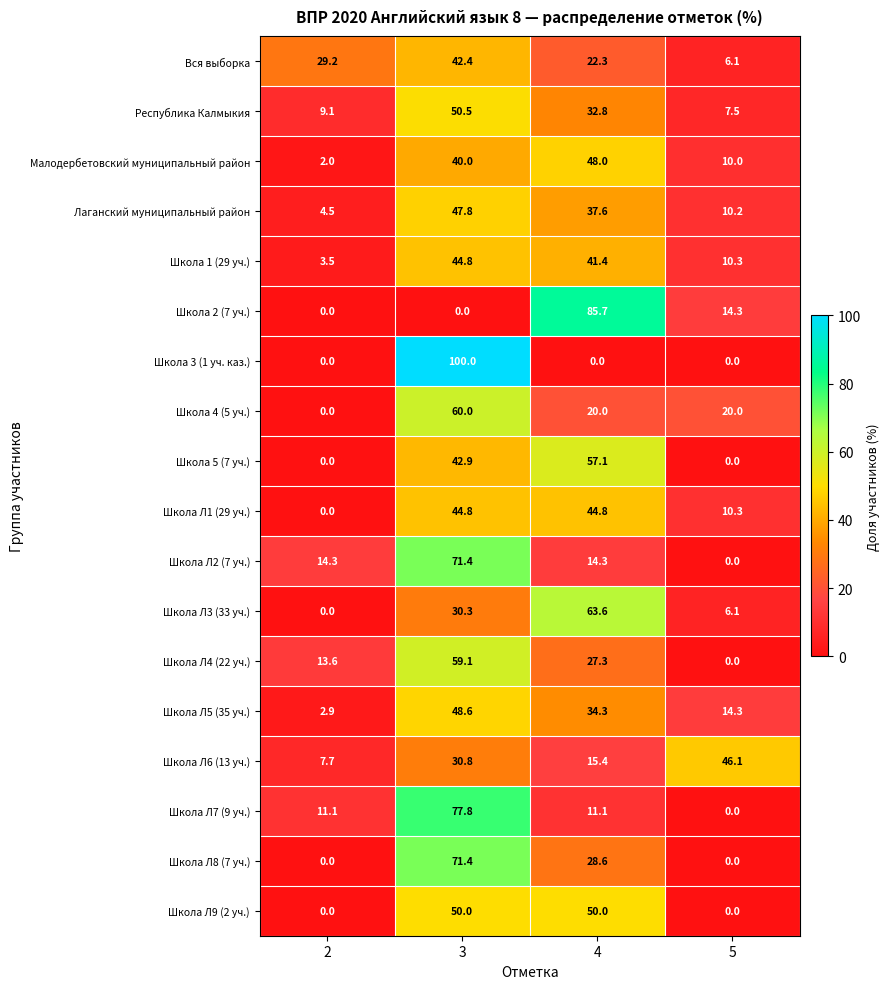

What is the average value of the Вся выборка series?

25.0